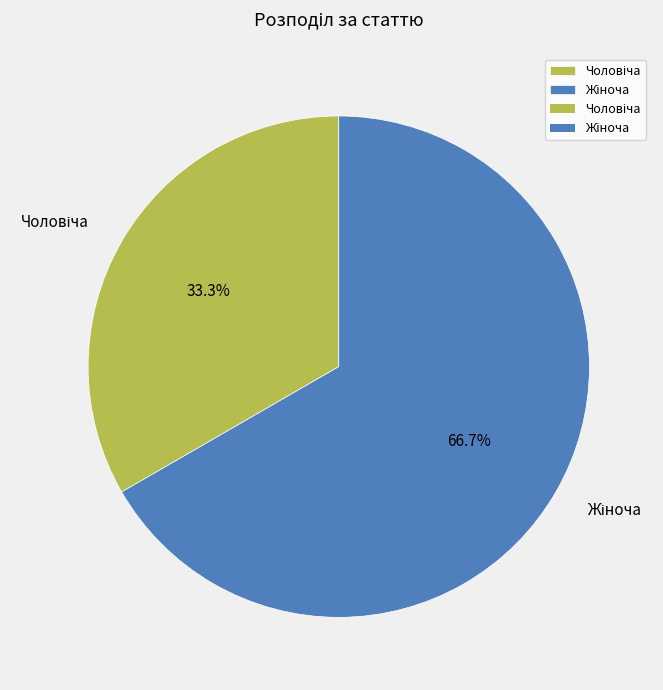

To the nearest percent, what is the average slice percentage?

50%